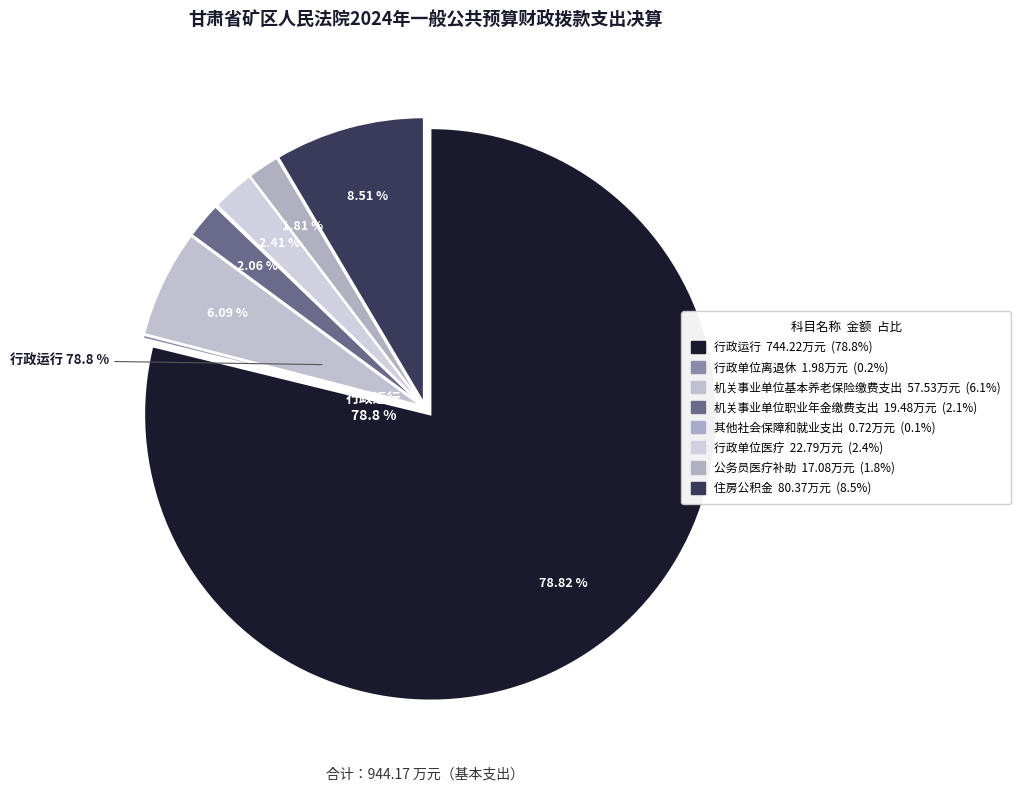

True or false: 住房公积金 accounts for 9% of the total.

True